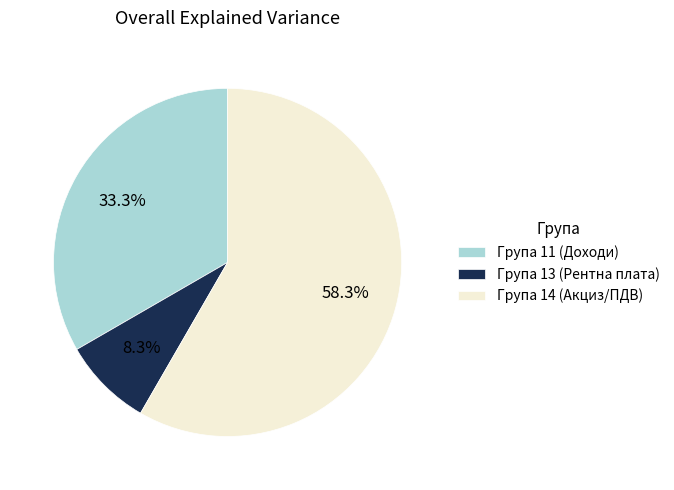

To the nearest percent, what is the difference between the largest and smallest slice percentages?

50%